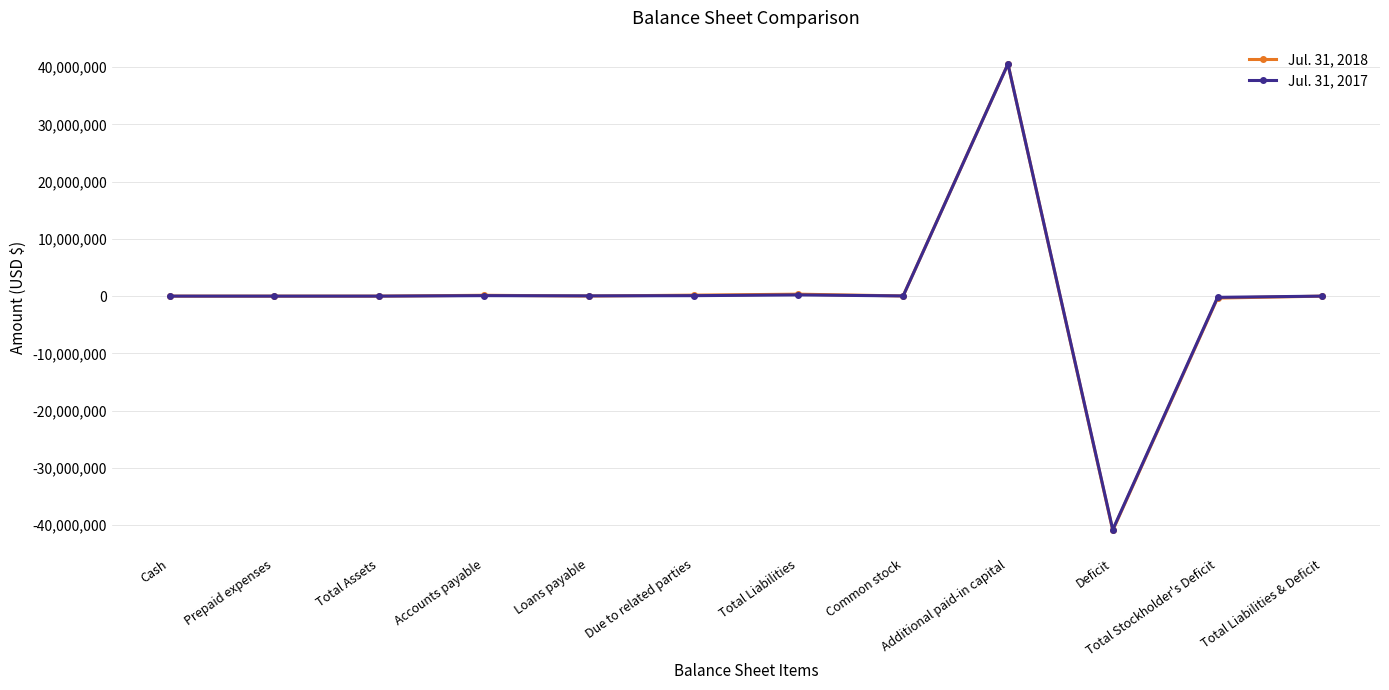

Rank the series by their average value, from highest to lowest.

Jul. 31, 2017, Jul. 31, 2018